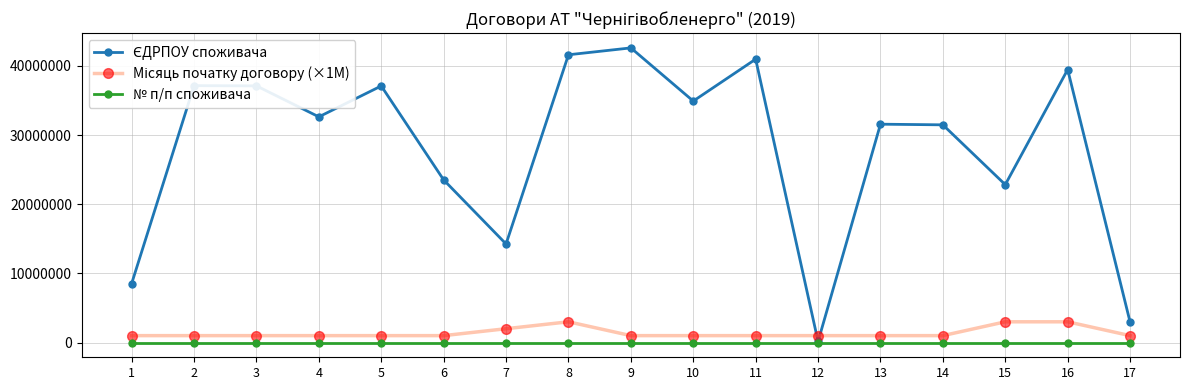

What is the greatest value displayed?

42601222